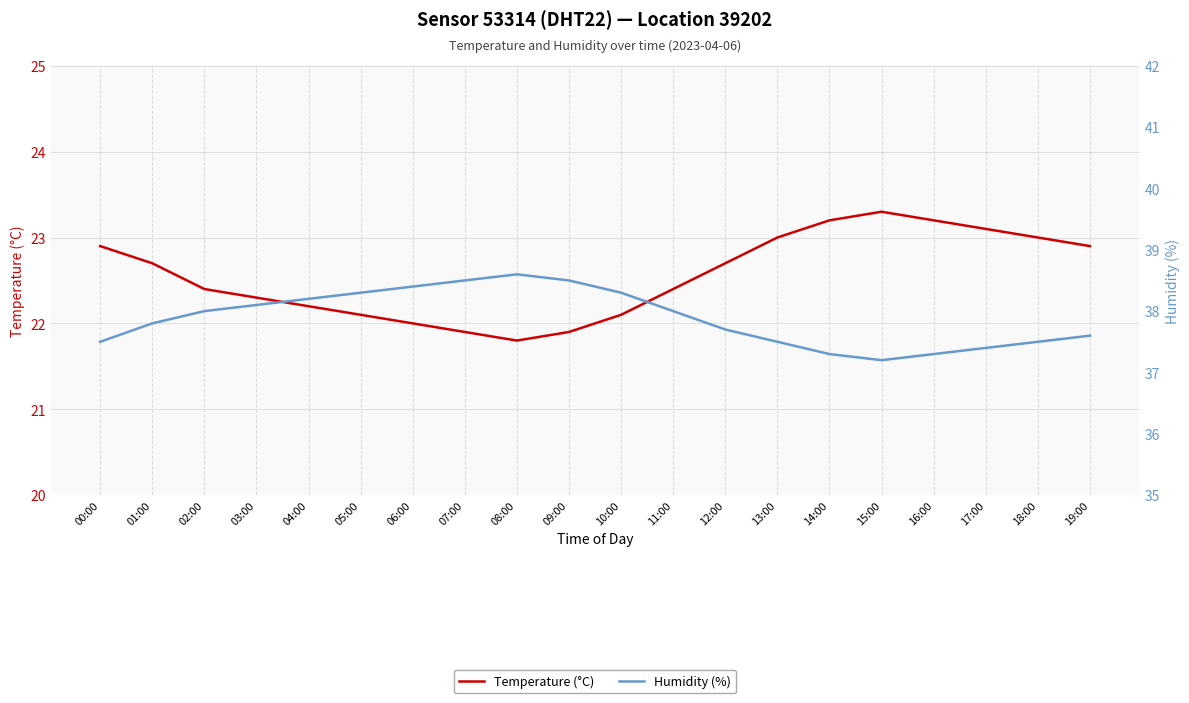

Which category has the highest value in the Humidity (%) series?

08:00